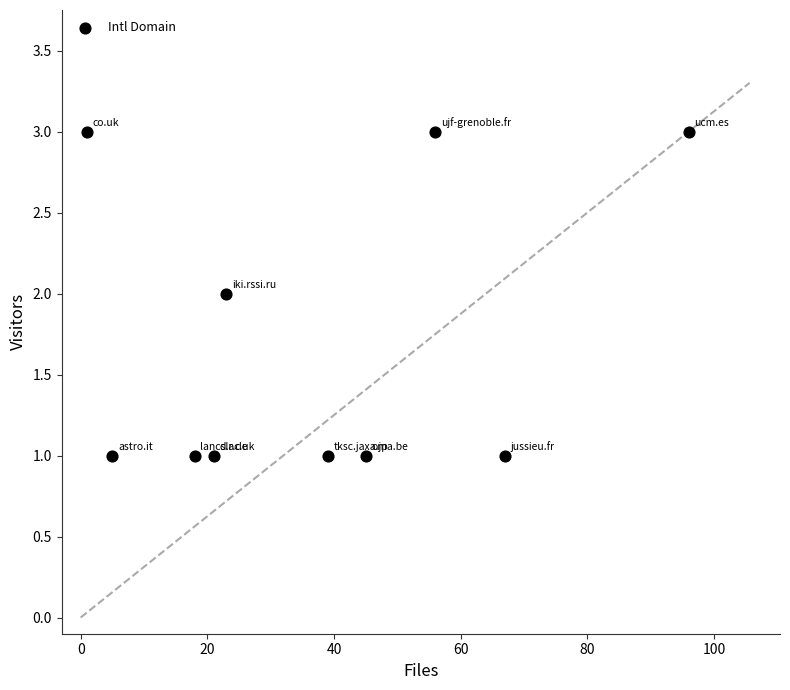

What is the range of X values (max minus min)?

95